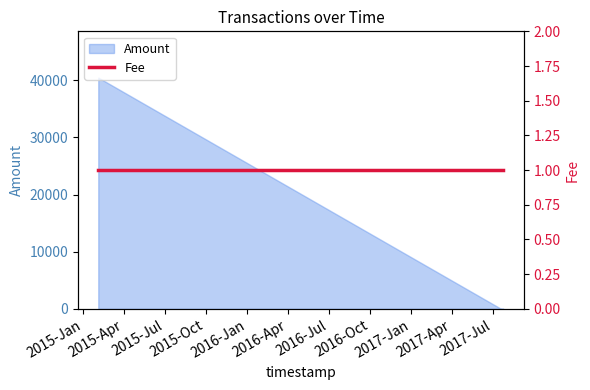

Between 2017-07-20 and 2015-02-03, which is larger?

2015-02-03